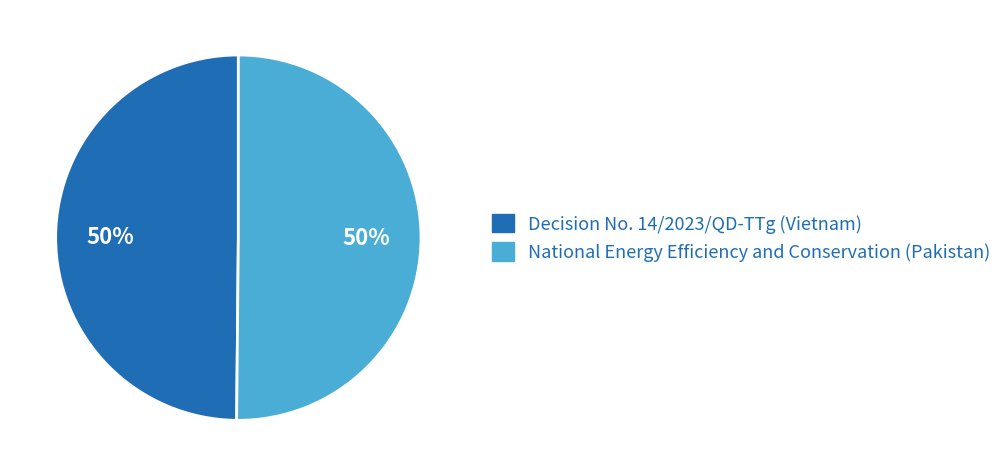

To the nearest percent, what is the average slice percentage?

50%